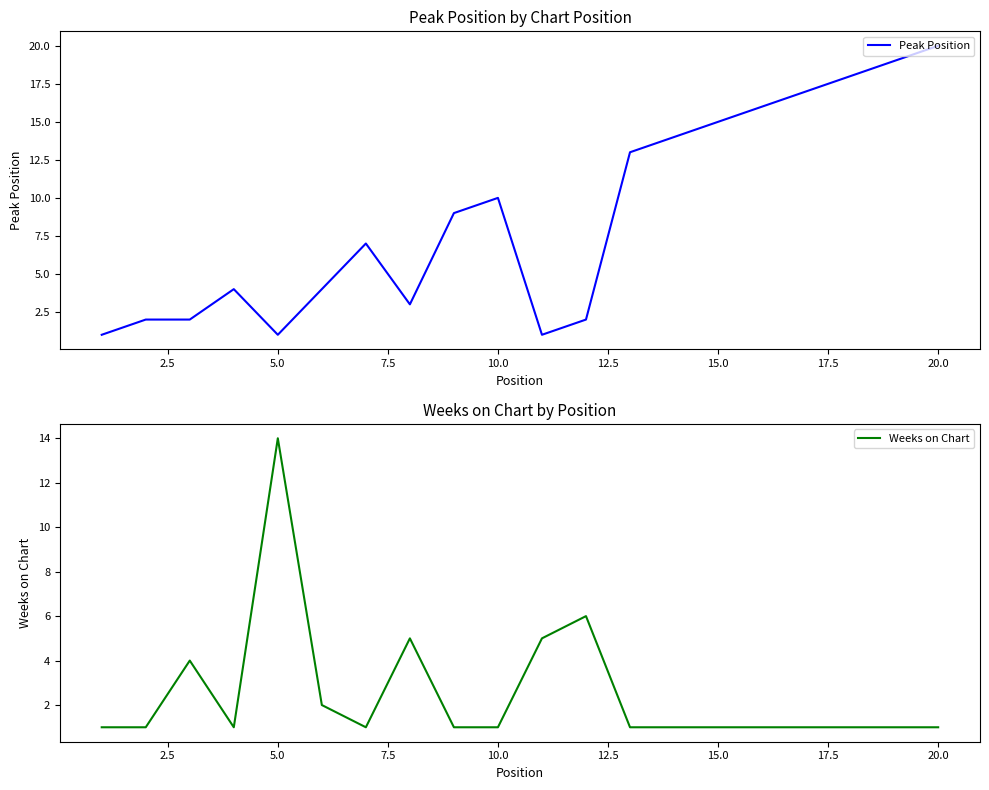

What is the highest value of the Peak Position series?

20